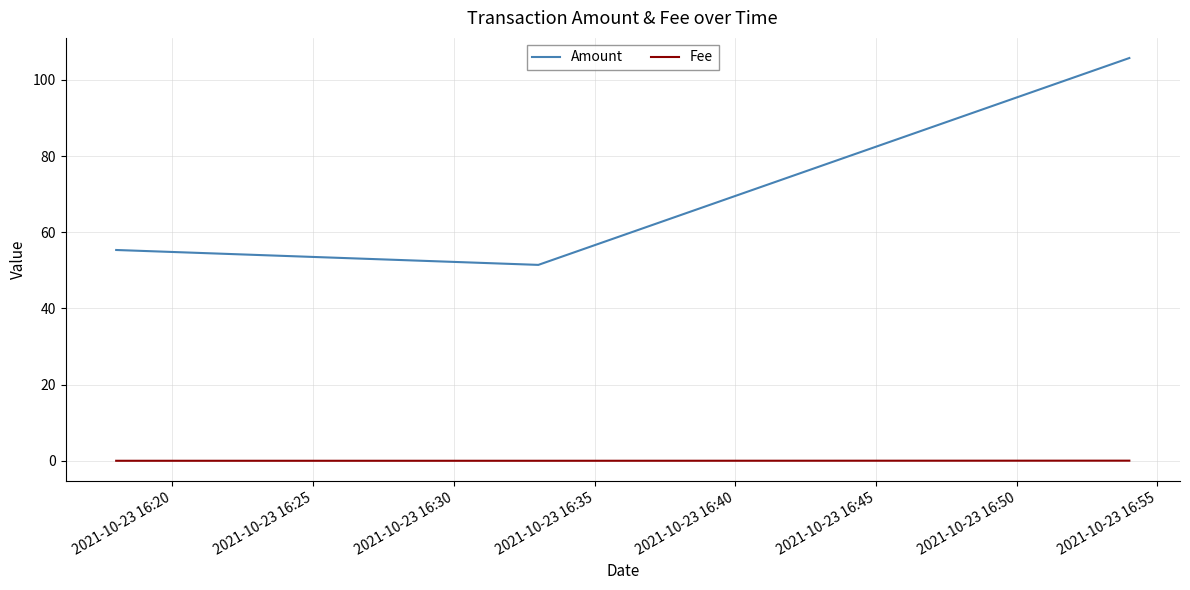

At how many categories does at least one series exceed 50?

3